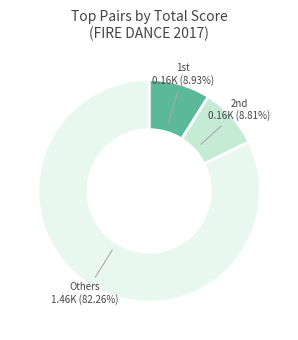

To the nearest percent, what is the average slice percentage?

33%